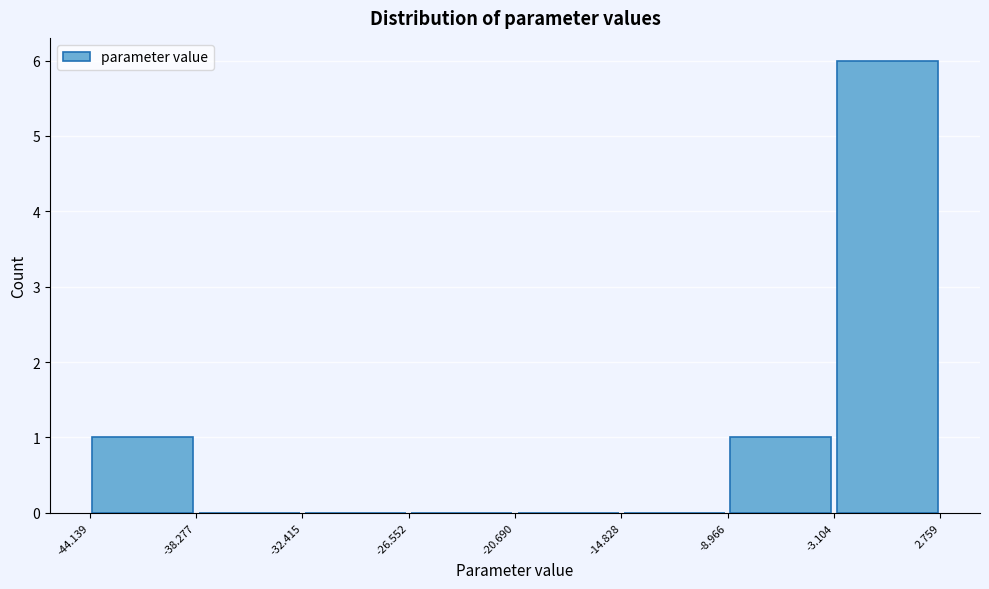

Which range on the x-axis has the tallest bar?

-3.104 to 2.759